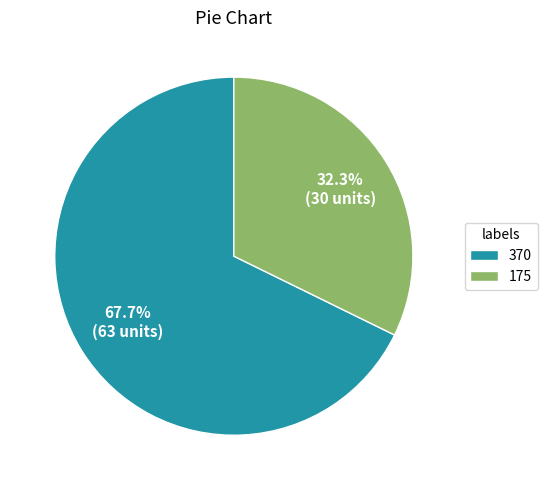

Which slice is the largest?

370